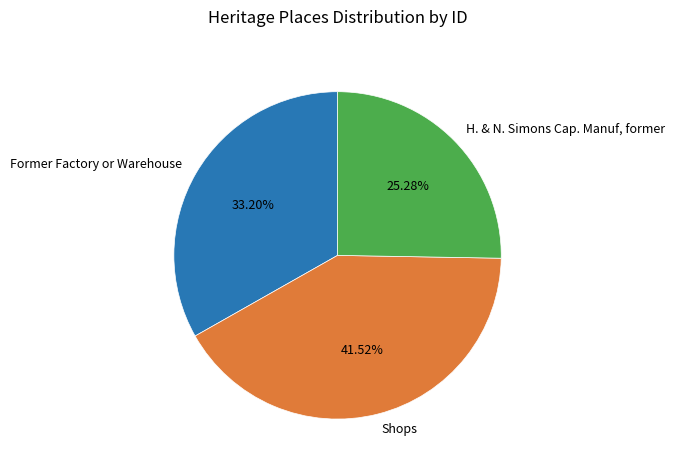

Rank the categories by value from highest to lowest.

Shops, Former Factory or Warehouse, H. & N. Simons Cap. Manuf, former